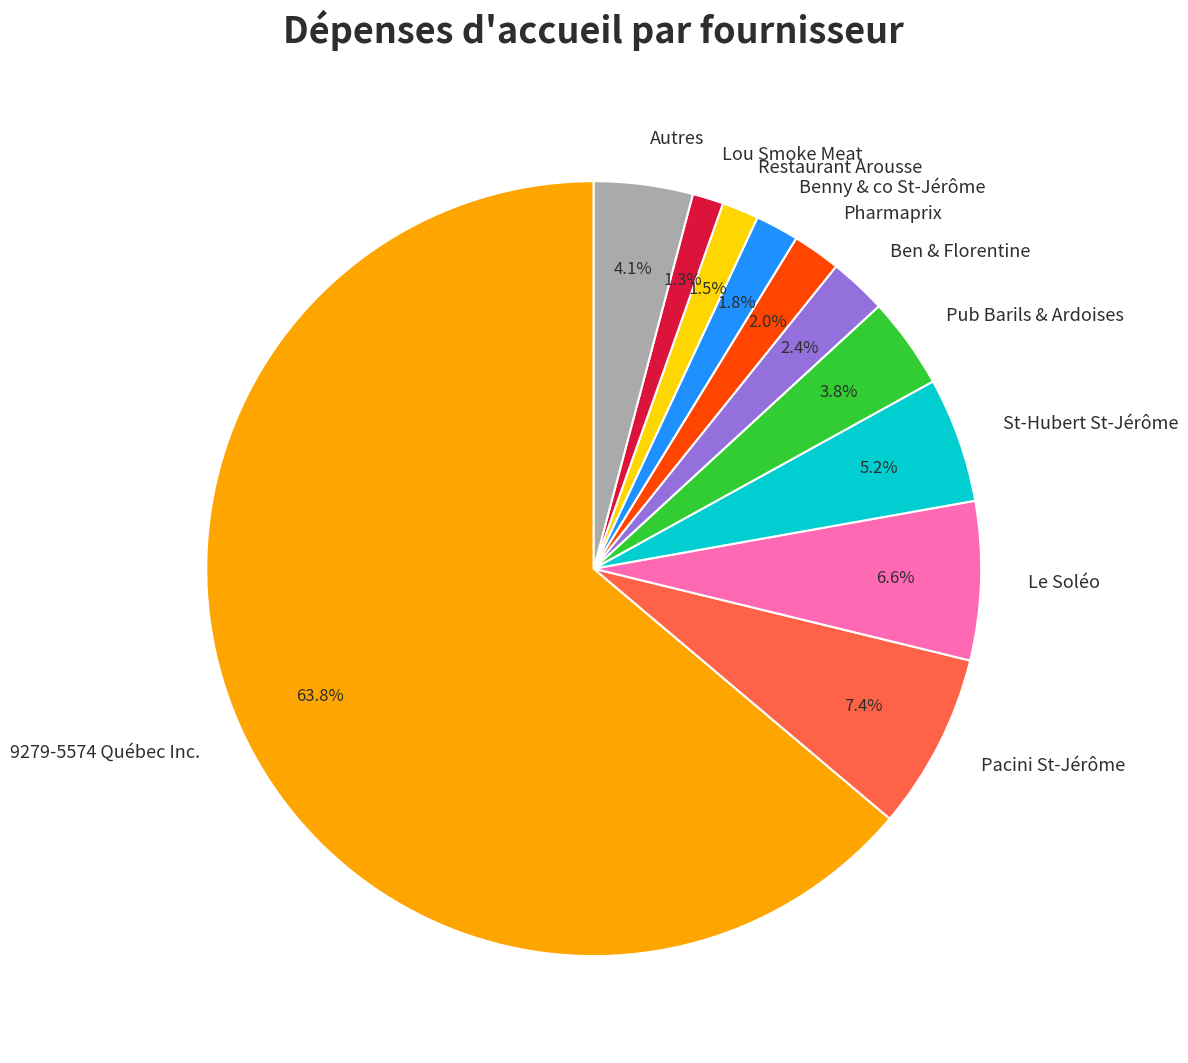

Does 9279-5574 Québec Inc. account for over 50% of the chart?

Yes